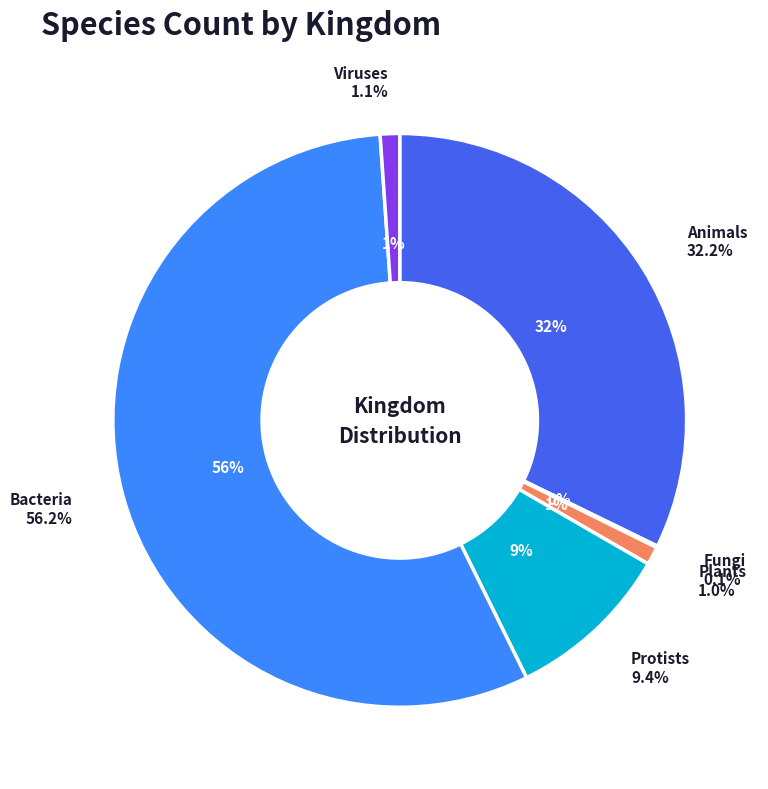

Does 4 account for over 50% of the chart?

No